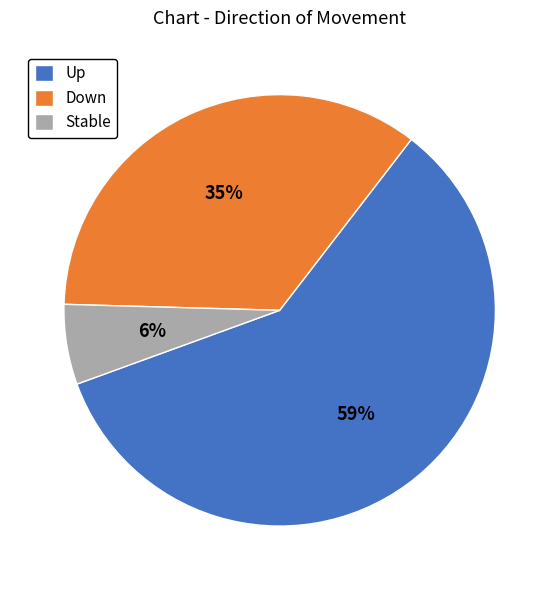

Rank the categories by value from highest to lowest.

Up, Down, Stable